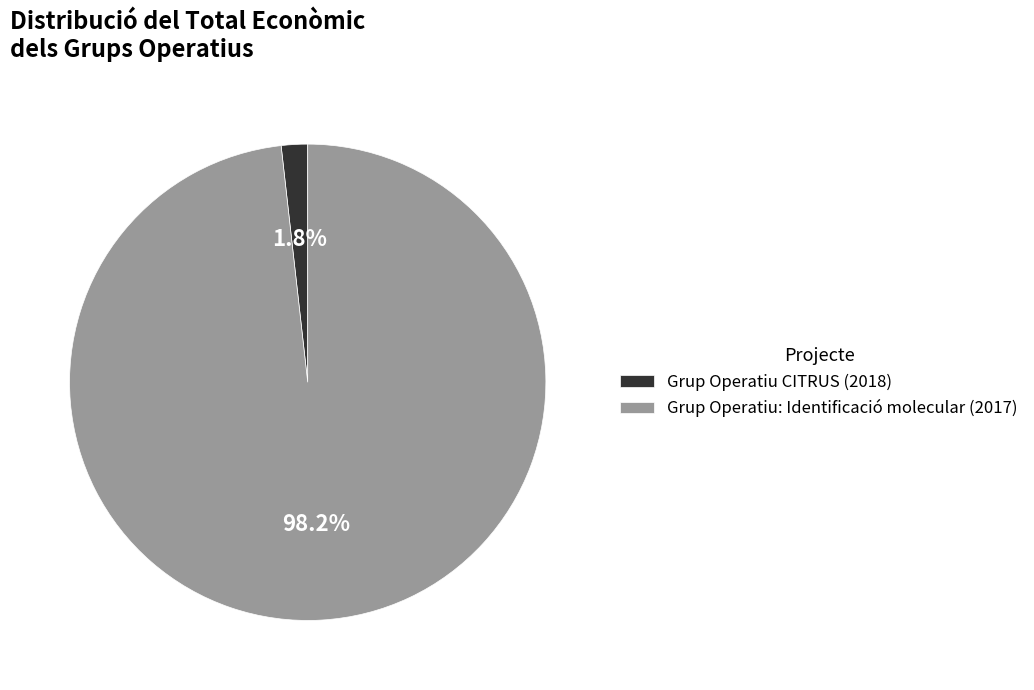

To the nearest percent, what is the combined percentage of Grup Operatiu CITRUS (2018) and Grup Operatiu: Identificació molecular (2017)?

100%